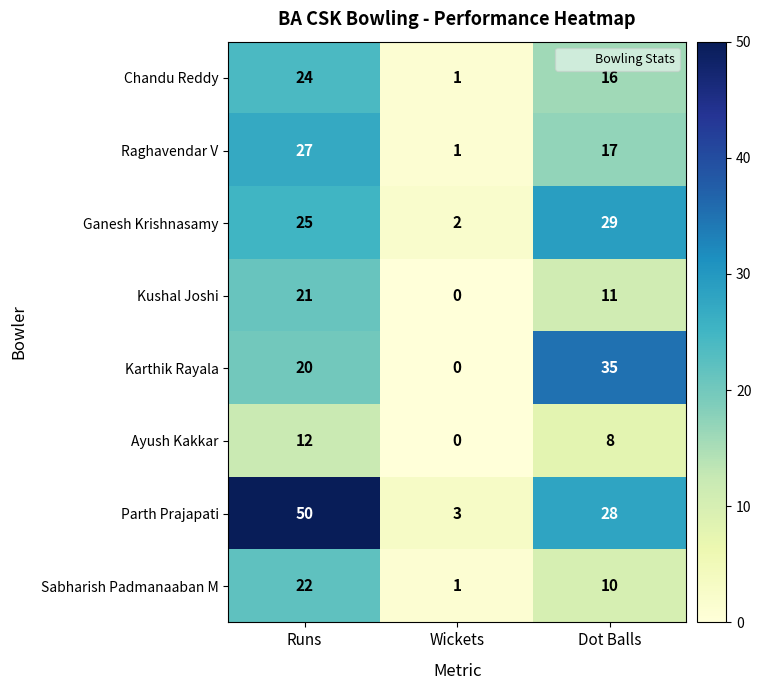

The value of Raghavendar V at Runs is 27. True or false?

True